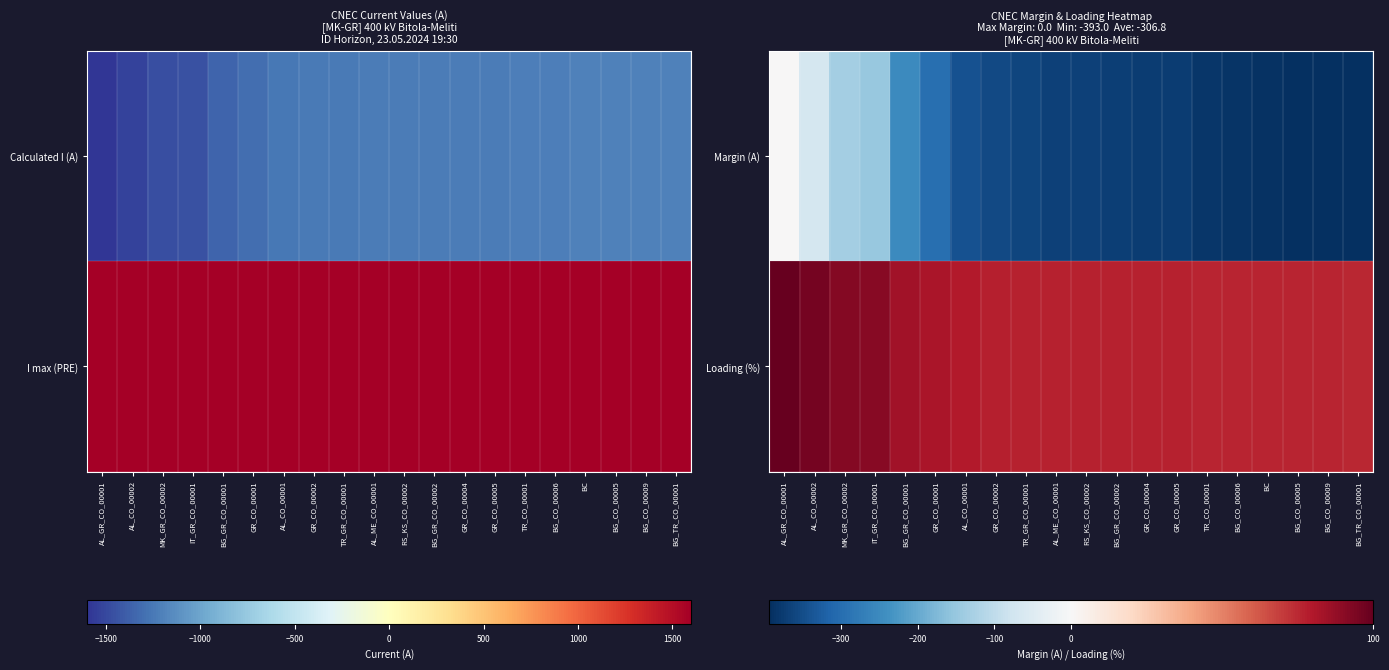

What is the difference between the maximum and minimum values in the Loading (%) series?

25